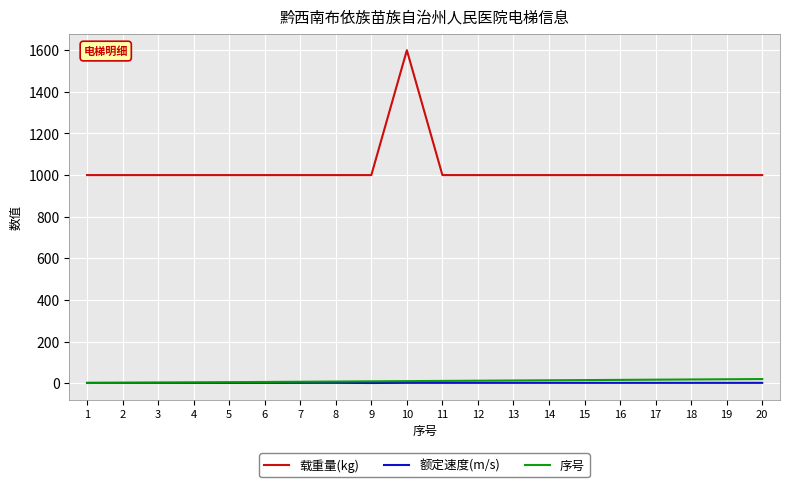

List the series in order of their peak value, highest first.

载重量(kg), 序号, 额定速度(m/s)